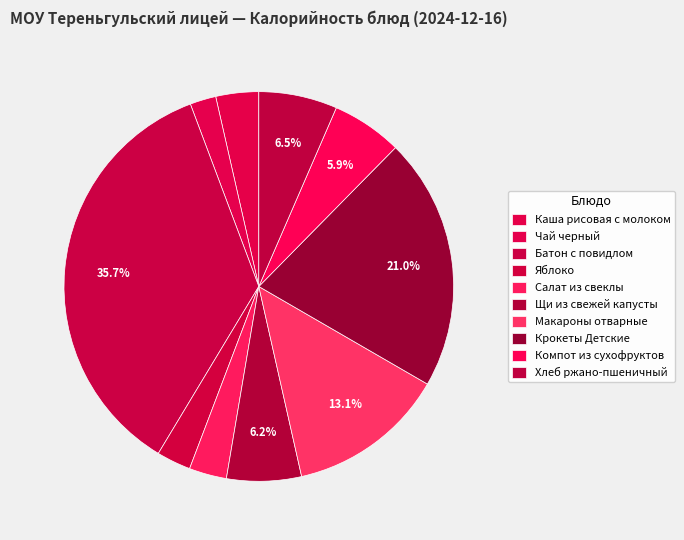

What is the change in value from Батон с повидлом to Яблоко?

-492.8